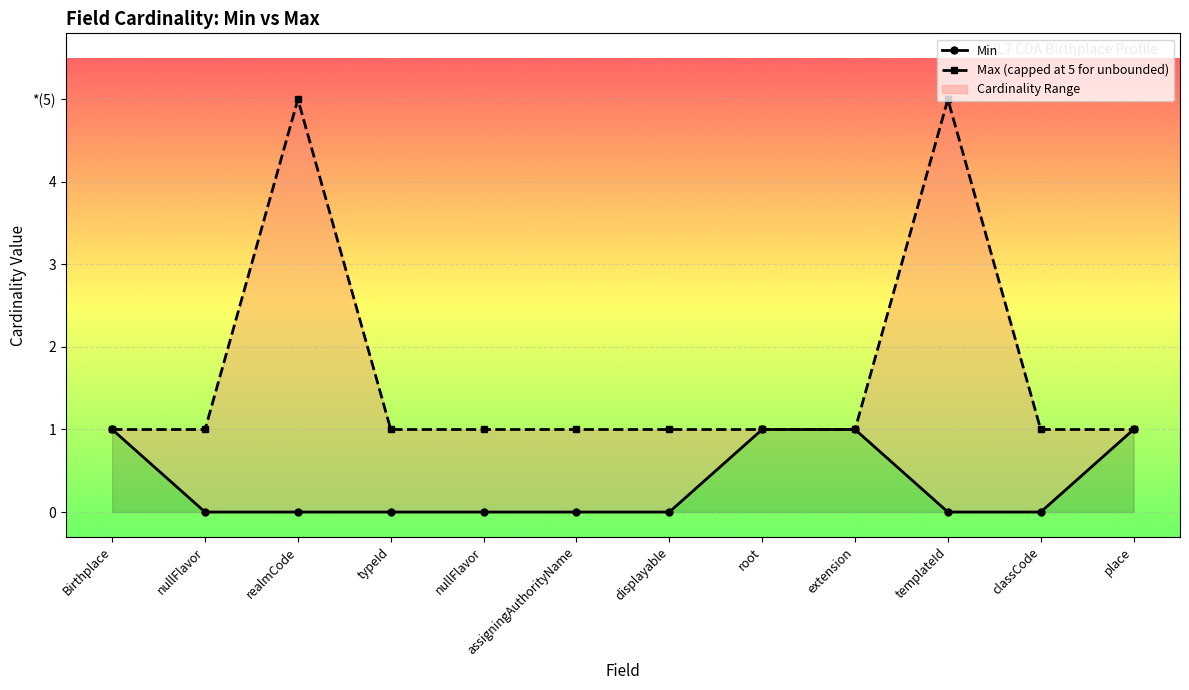

Between nullFlavor and displayable, which series saw the biggest shift?

Min